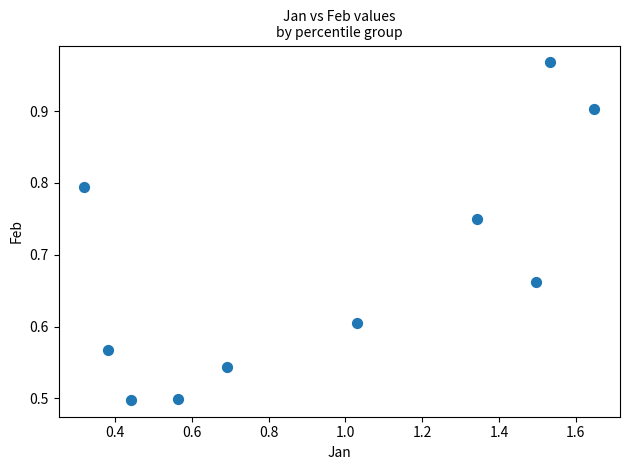

What is the average X value?

0.9